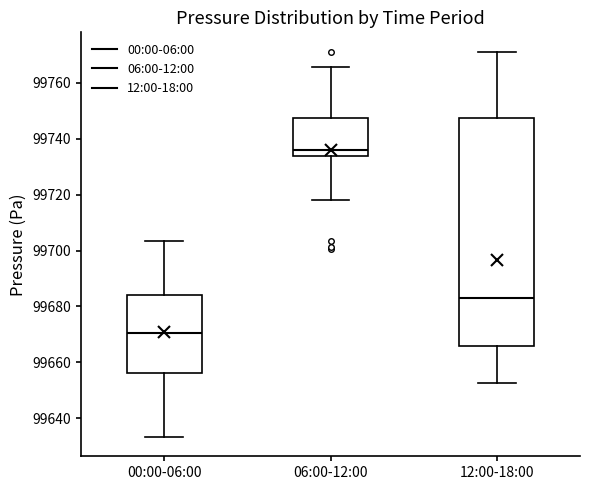

Comparing the boxes themselves (not the whiskers), which one is the tallest?

12:00-18:00